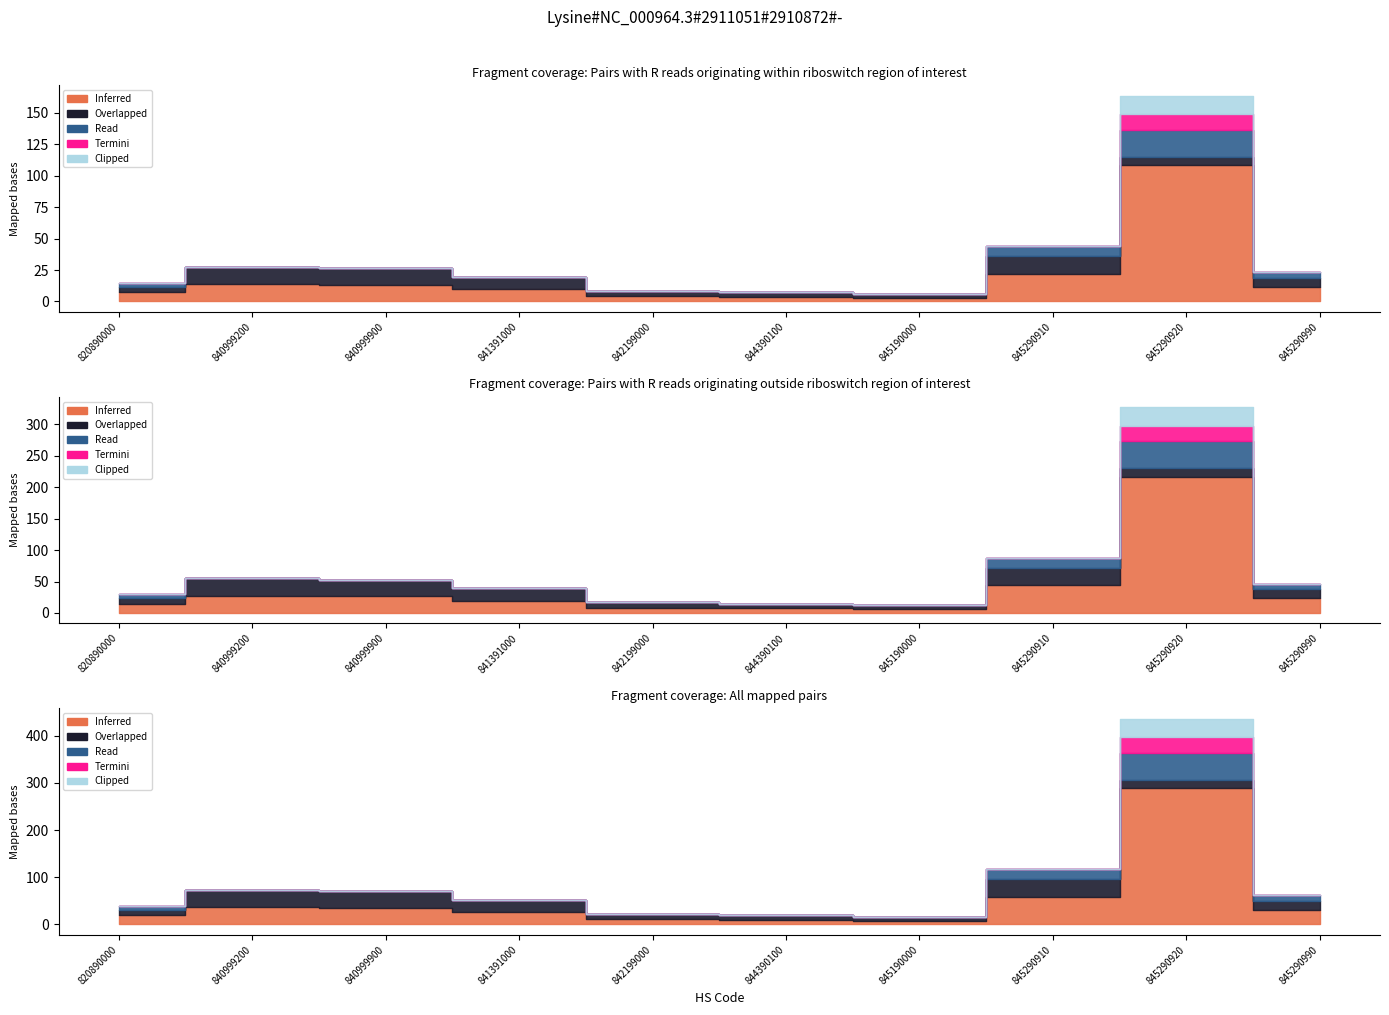

Is the value of Termini at 840999900 greater than the value of Clipped at 845290920?

No